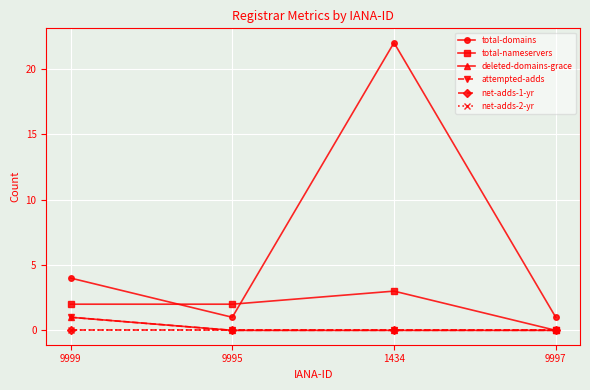

What is the difference between the attempted-adds values at 1434 and 9999?

1